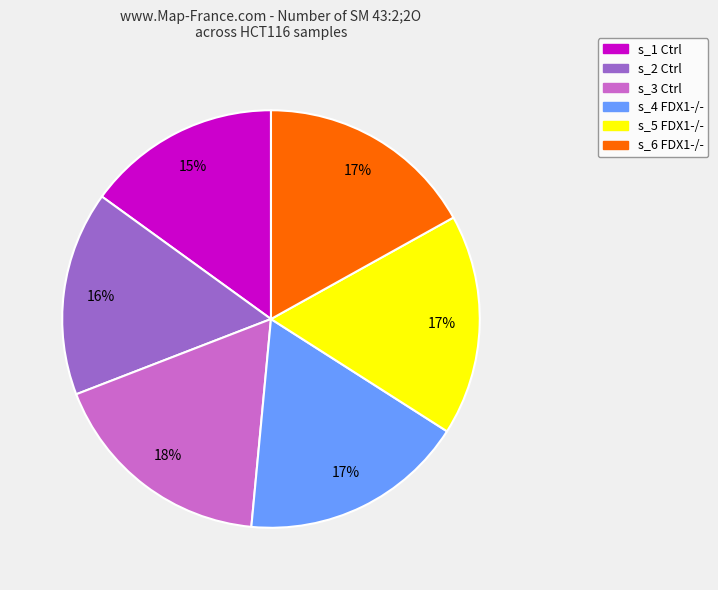

What is the ratio of the value at s_2 Ctrl to the value at s_4 FDX1-/-?

0.9